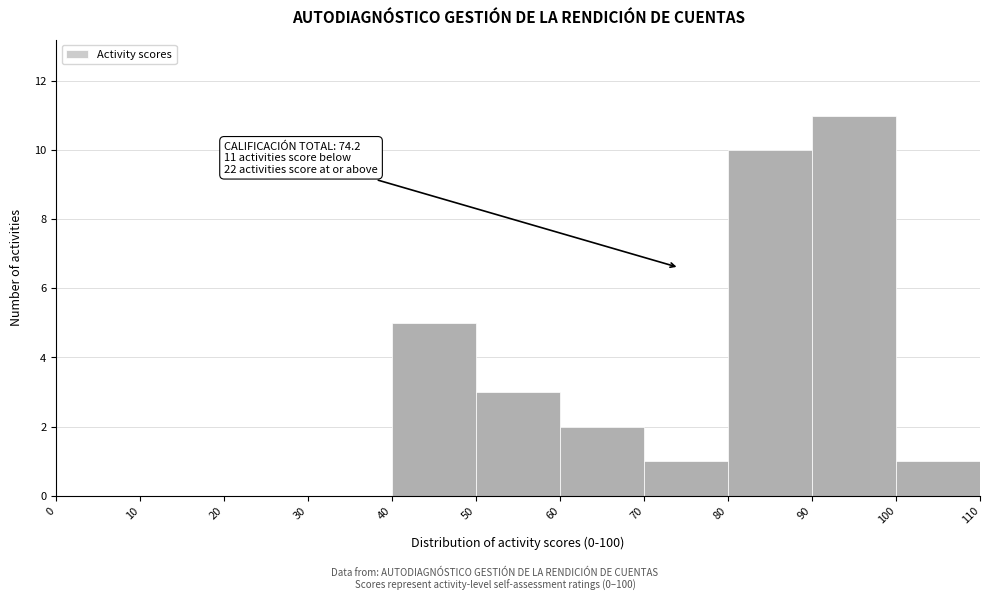

Over which range of the x-axis is the bar tallest?

90 to 100